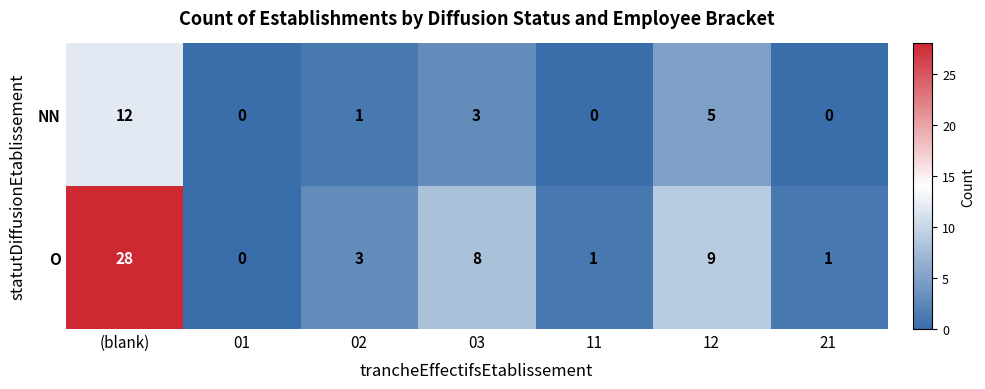

How many values in O are above zero?

6